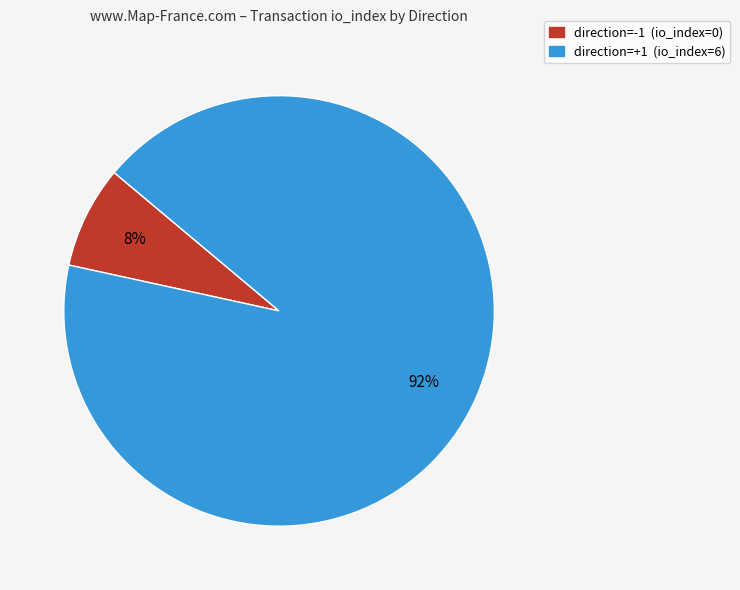

Does any single category account for the majority?

Yes